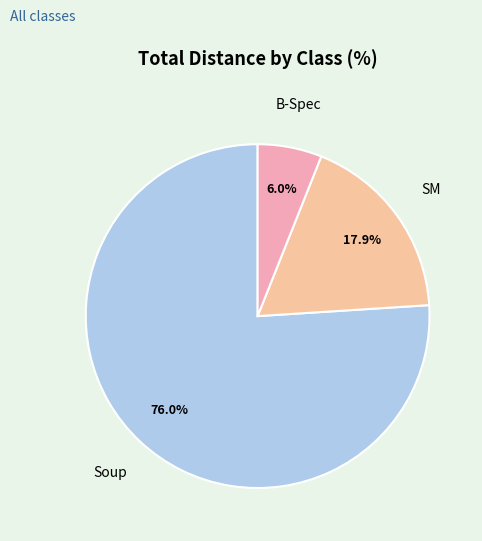

Which category has the smallest portion of the pie?

B-Spec